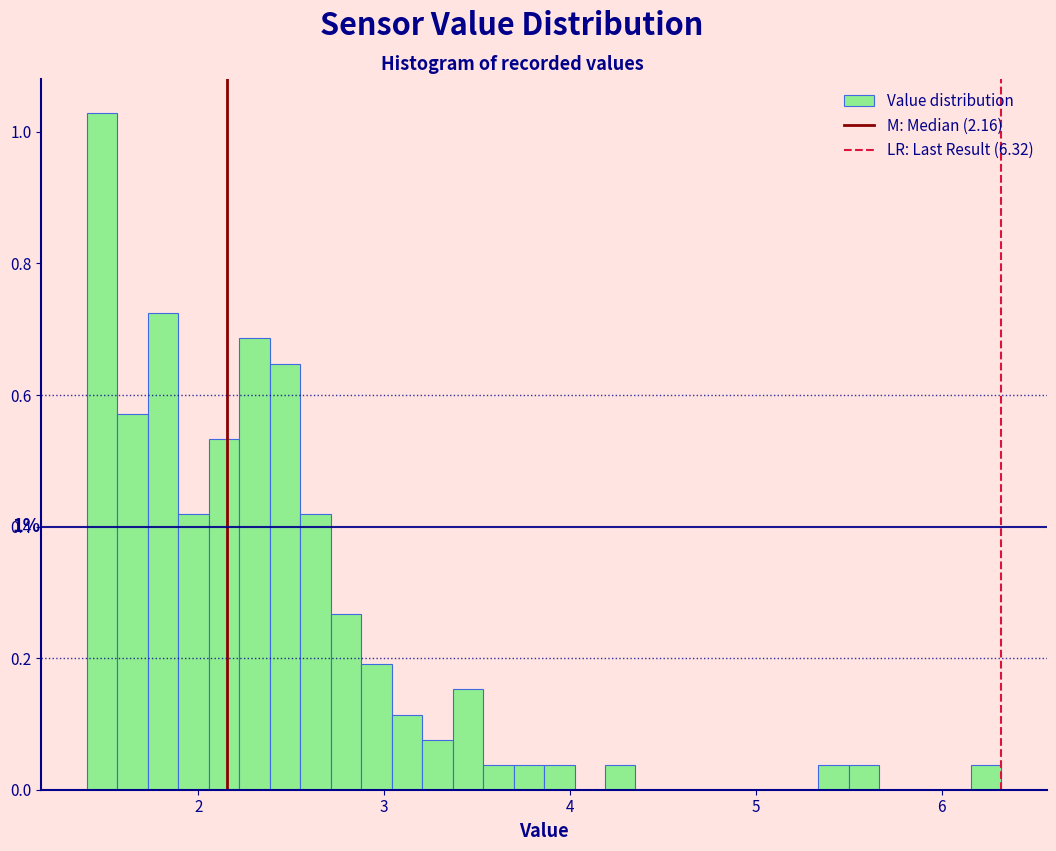

Read against the x-axis, roughly where is the centre of the tallest bar?

1.5